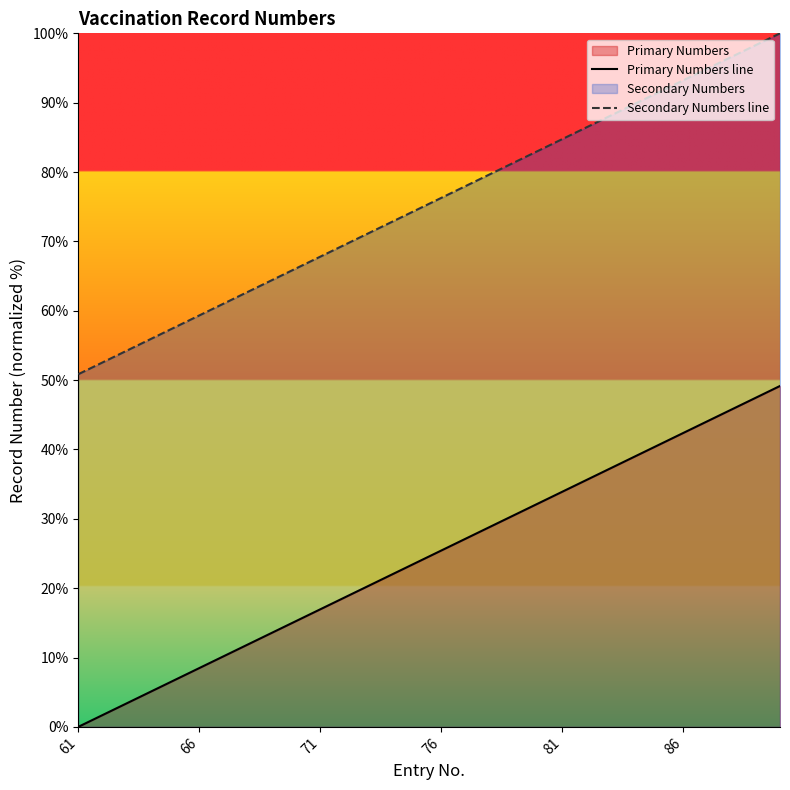

The Secondary Numbers line series shows 98.9 at 11. True or false?

False